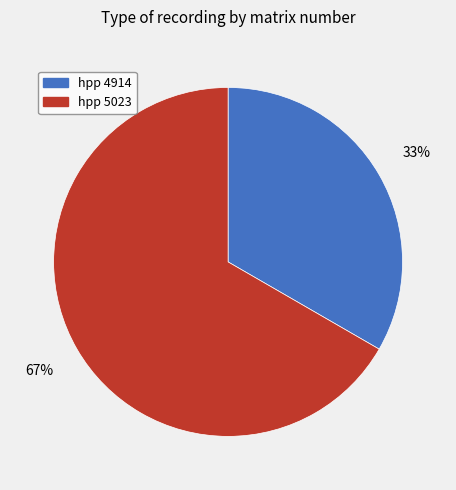

Rank the categories by value from lowest to highest.

hpp 4914, hpp 5023